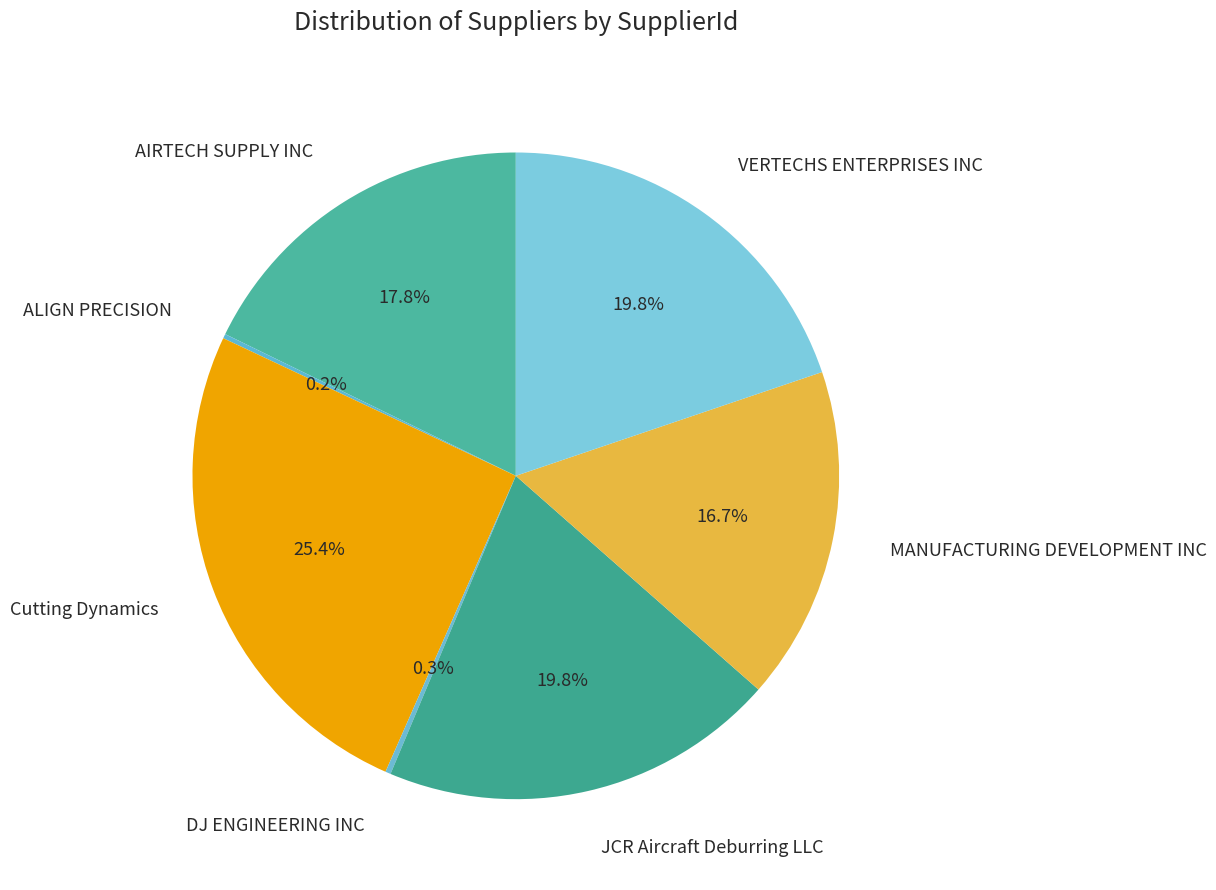

Which has a higher value, JCR Aircraft Deburring LLC or MANUFACTURING DEVELOPMENT INC?

JCR Aircraft Deburring LLC